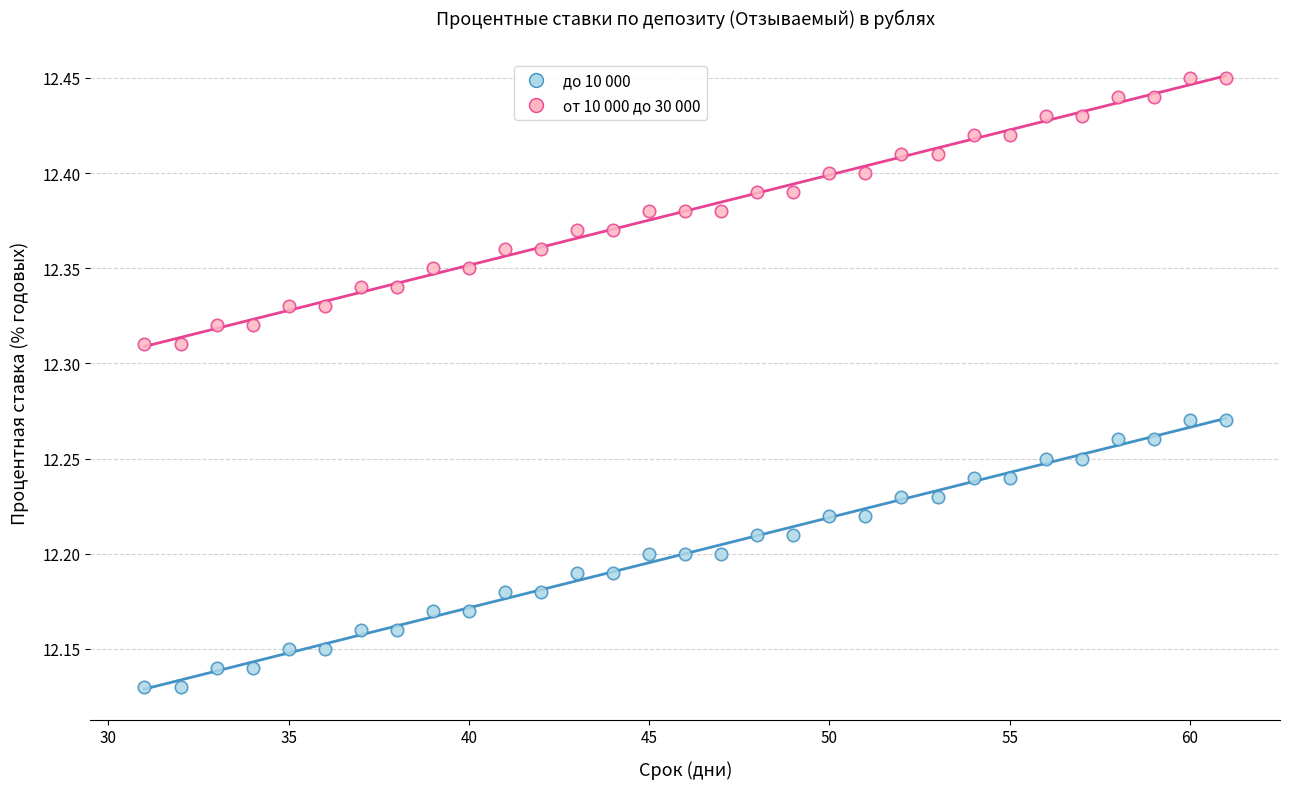

Across all data points, what is the range of X values (max minus min)?

30.0